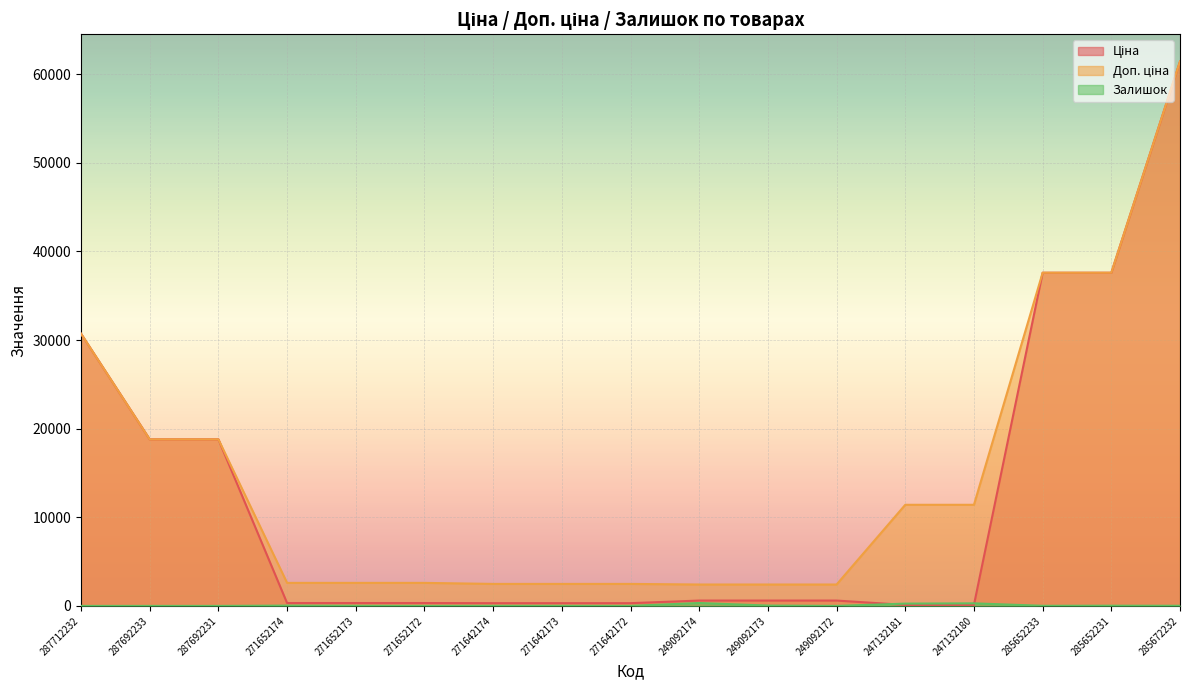

The value of Ціна at 287692233 is 18796.8. True or false?

True